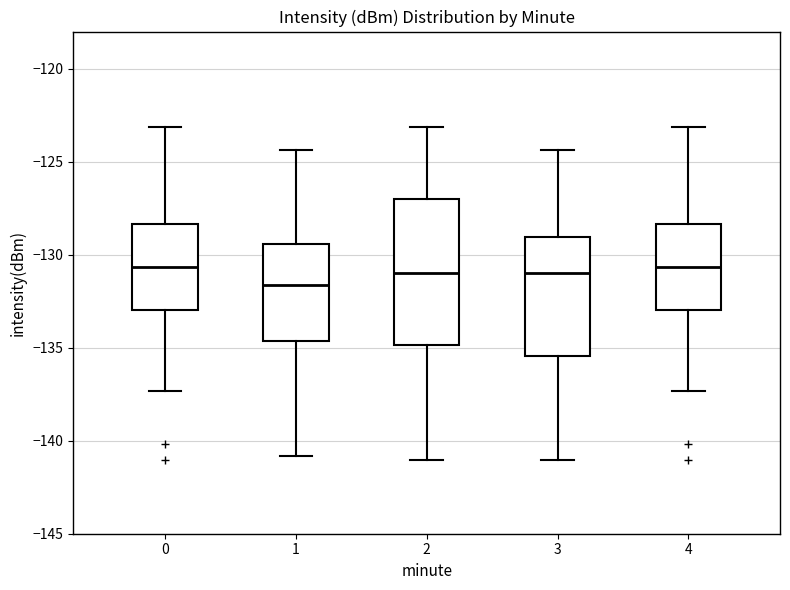

Reading left to right, read every box against the y-axis: the position of its median line, the range the box covers, and the ends of its whiskers. The values are not printed on the chart, so give them approximately, as read against the axis.

0: median -130.5, box -133.0 to -128.5, whiskers -137.5 to -123.0
1: median -131.5, box -134.5 to -129.5, whiskers -141.0 to -124.5
2: median -131.0, box -135.0 to -127.0, whiskers -141.0 to -123.0
3: median -131.0, box -135.5 to -129.0, whiskers -141.0 to -124.5
4: median -130.5, box -133.0 to -128.5, whiskers -137.5 to -123.0